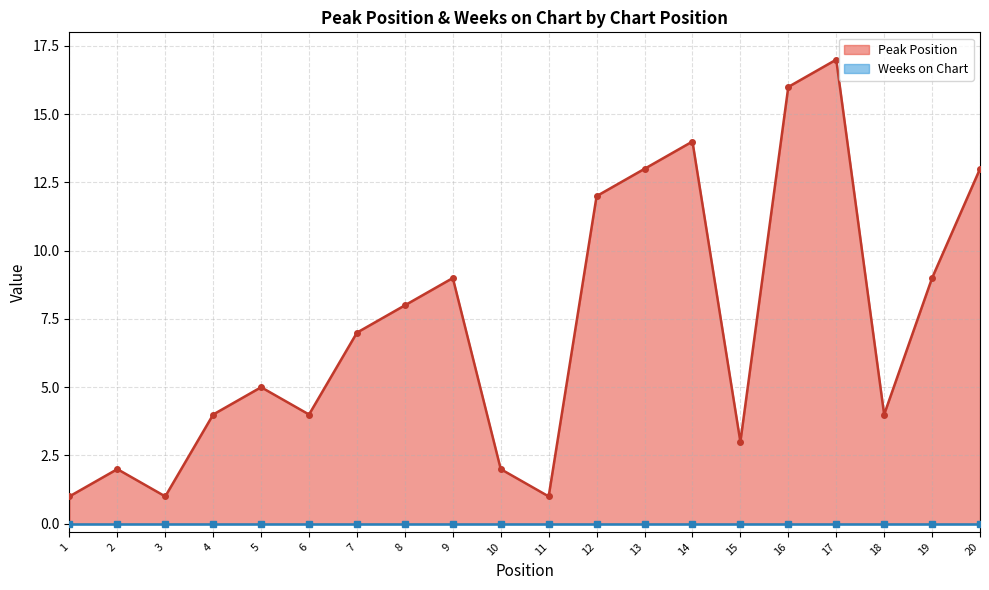

Reading left to right, list all the values displayed in this chart.

1=1	2=2	3=1	4=4	5=5	6=4	7=7	8=8	9=9	10=2	11=1	12=12	13=13	14=14	15=3	16=16	17=17	18=4	19=9	20=13